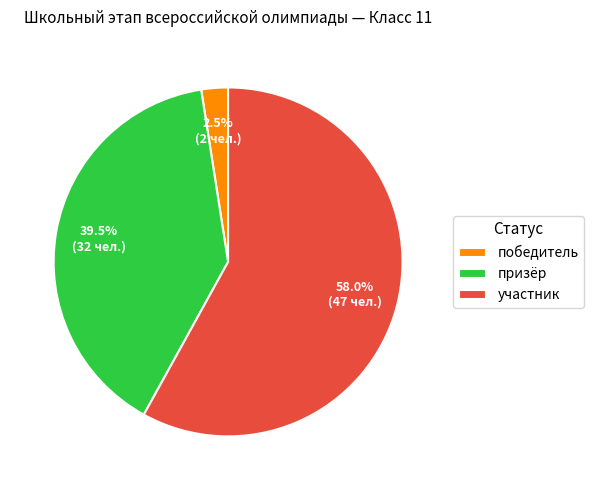

Approximately how many times larger is the value at призёр compared to участник?

0.7